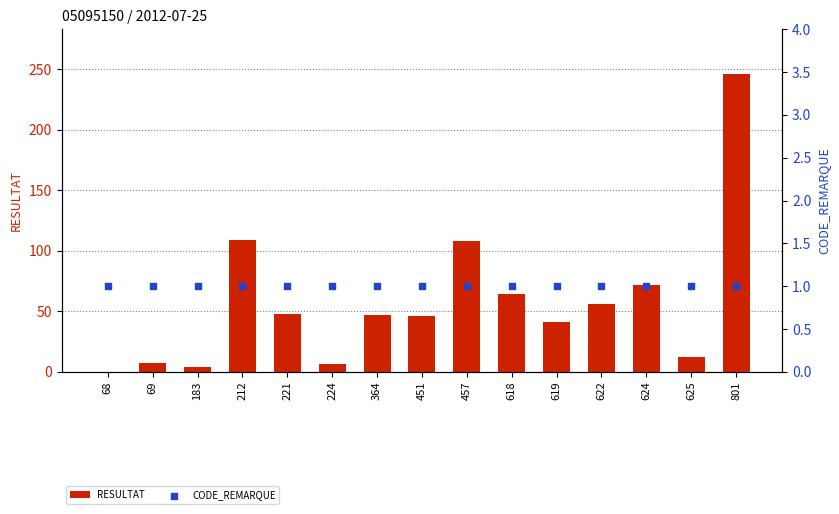

At which category is the sum across all series the highest?

801